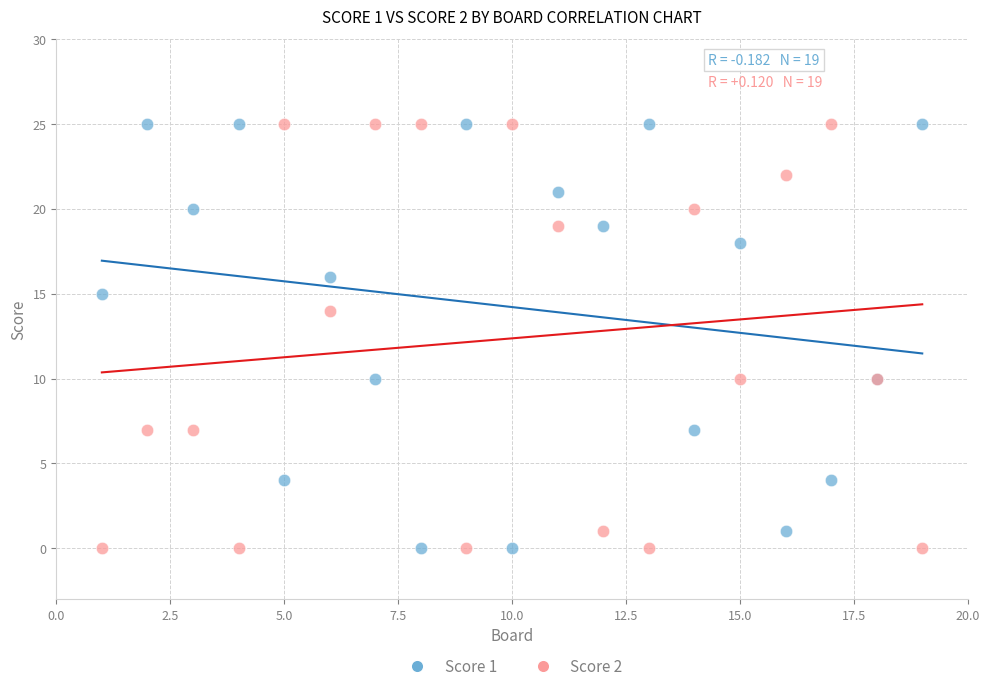

What are all the series names shown in the legend?

Score 1, Score 2